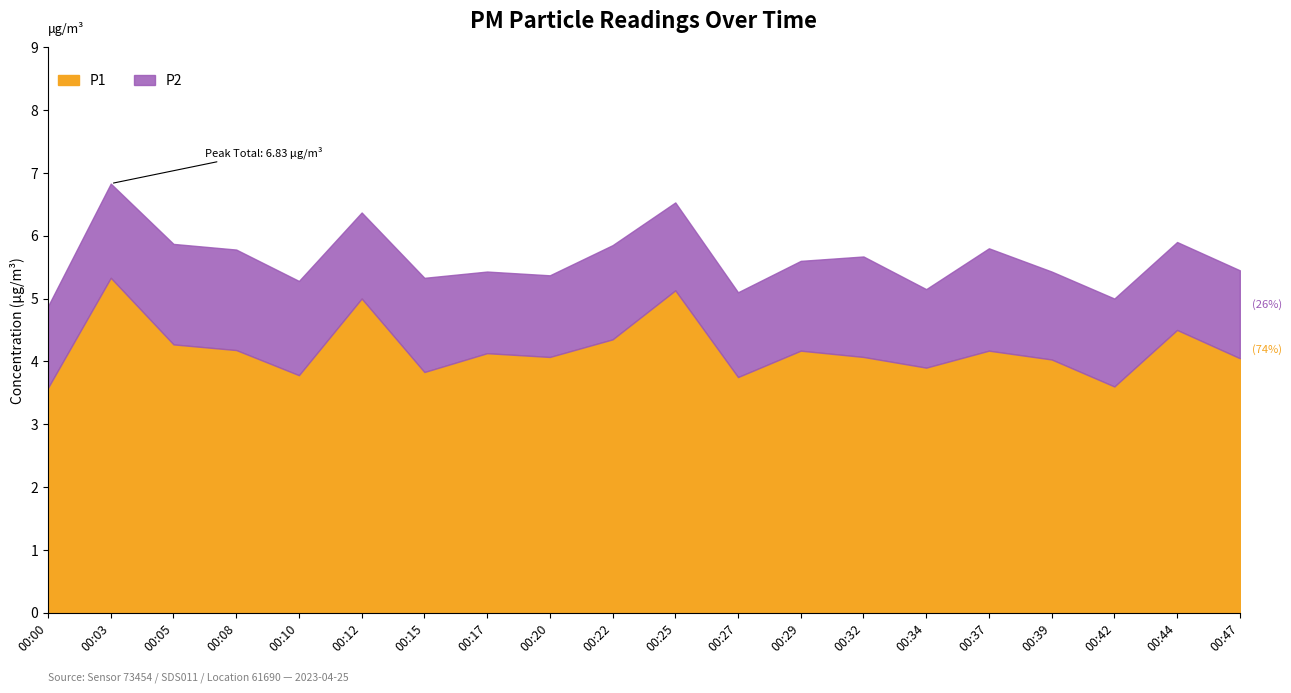

At which category is the sum across all series the highest?

00:03